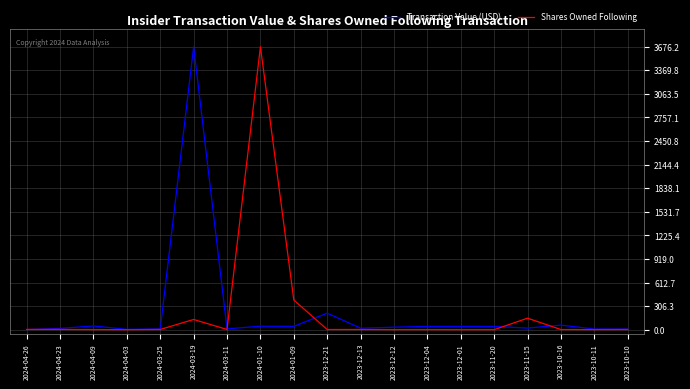

At which category is the sum across all series the highest?

2024-03-19